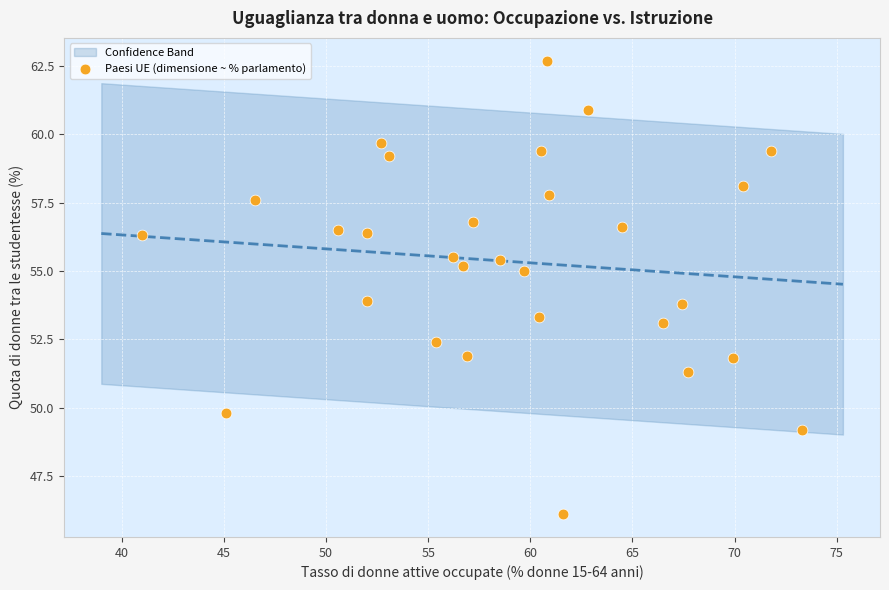

What is the range of Y values (max minus min)?

16.6